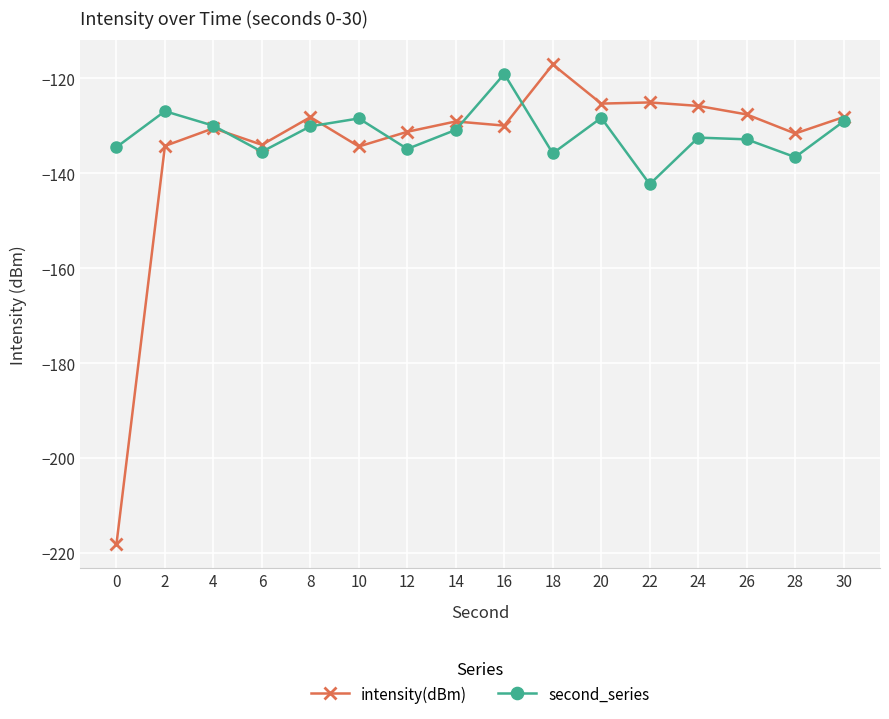

What is the total value across all series at 26?

-260.5